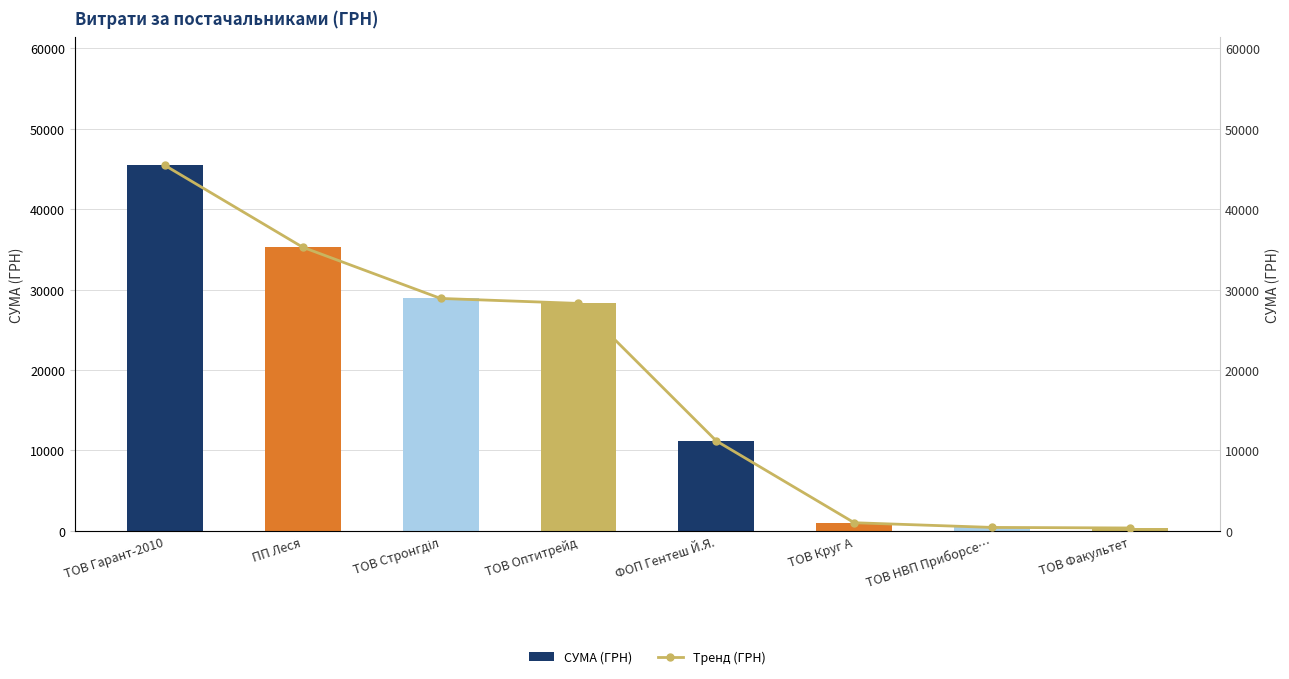

Is the value of СУМА (ГРН) at ПП Леся greater than the value of Тренд (ГРН) at ТОВ Гарант-2010?

No